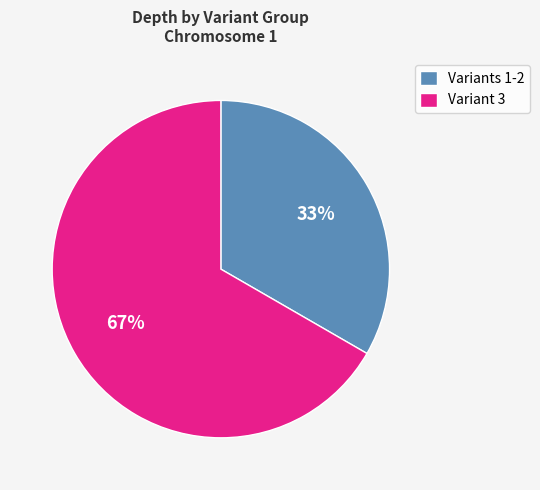

To the nearest percent, what is the average slice percentage?

50%